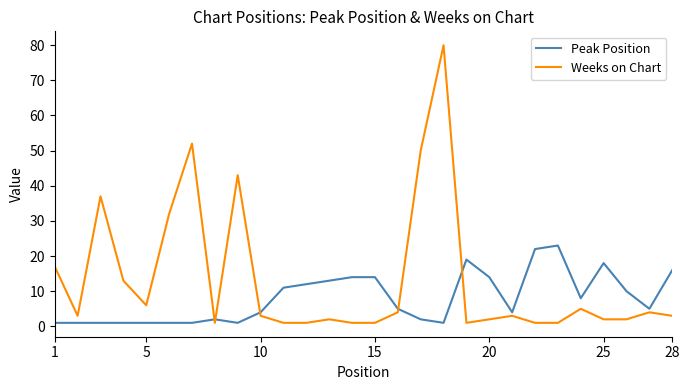

After their last crossing, which series has the higher values: Peak Position or Weeks on Chart?

Peak Position